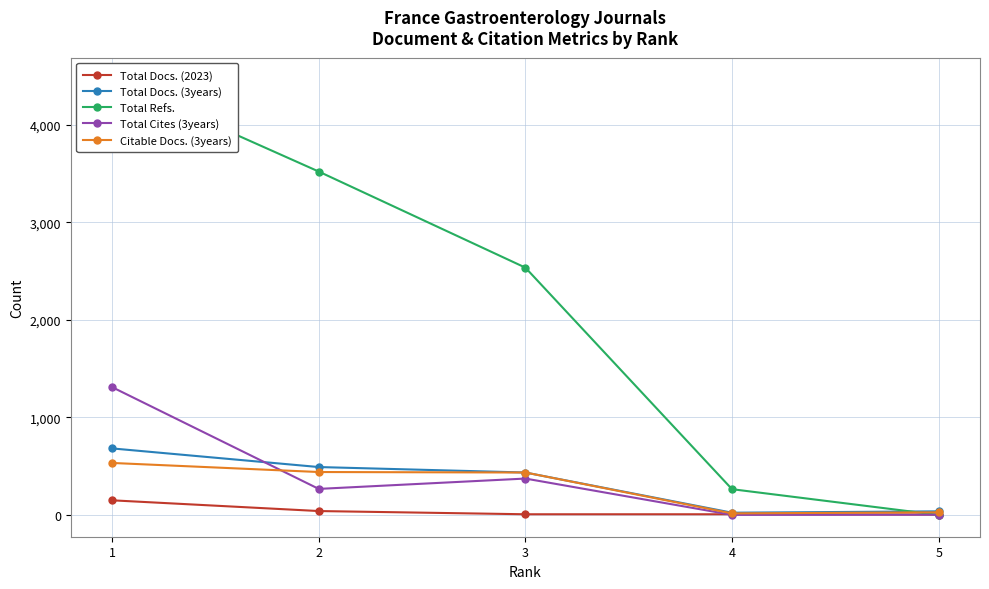

At which label does Total Cites (3years) reach its minimum?

4